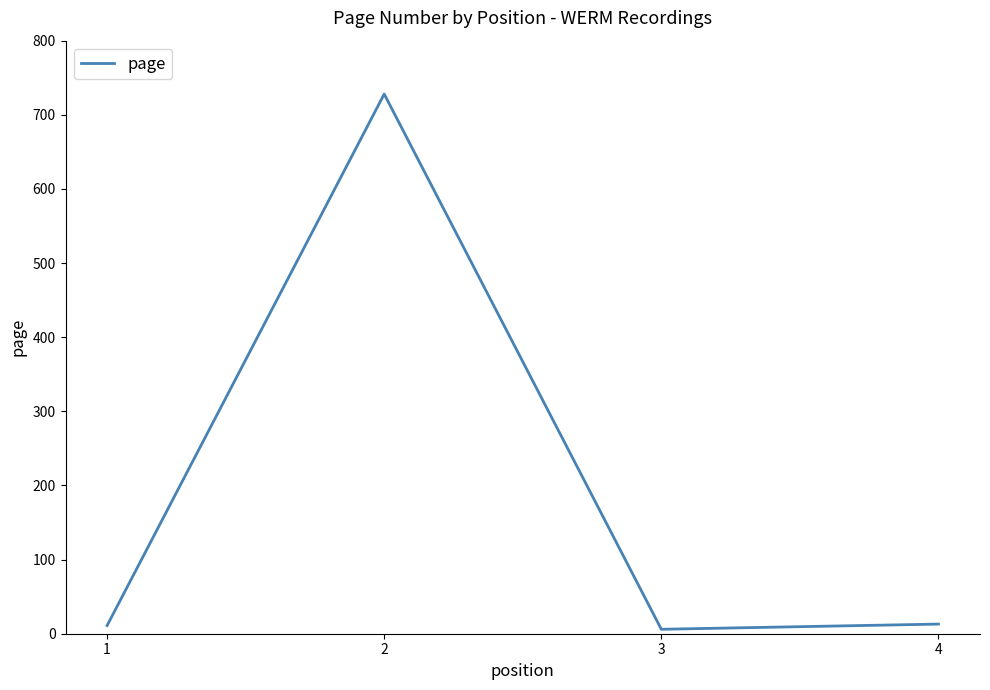

Approximately how many times larger is the value at 1 compared to 4?

0.8